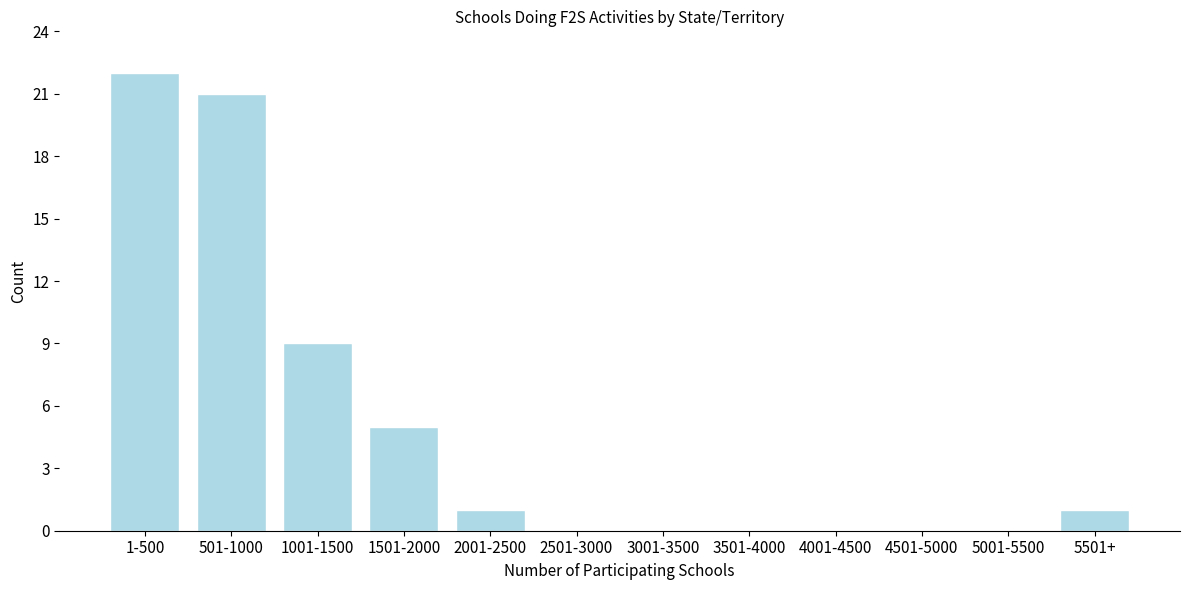

Reading left to right, extract all data points from this chart.

1-500=22	501-1000=21	1001-1500=9	1501-2000=5	2001-2500=1	2501-3000=0	3001-3500=0	3501-4000=0	4001-4500=0	4501-5000=0	5001-5500=0	5501+=1